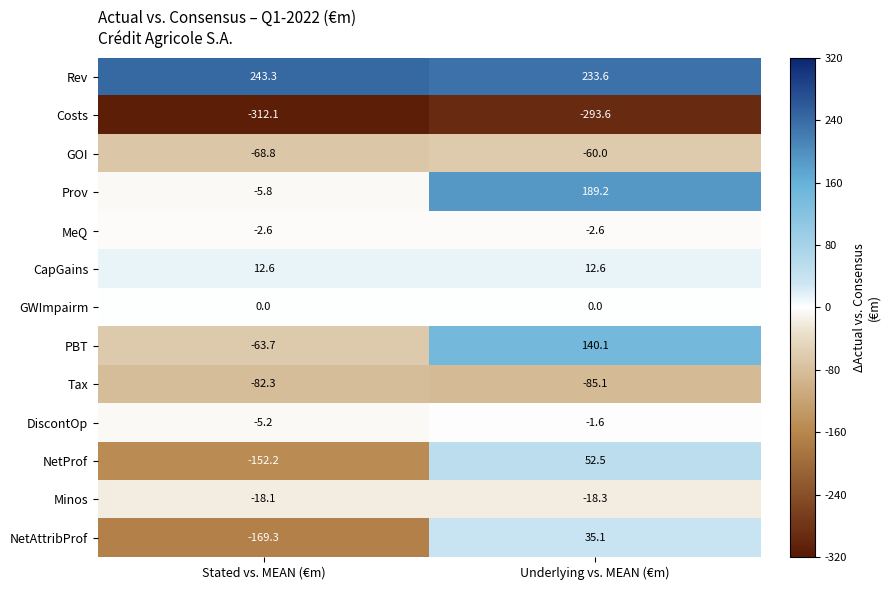

At which label does Rev first exceed 243?

Stated vs. MEAN (€m)